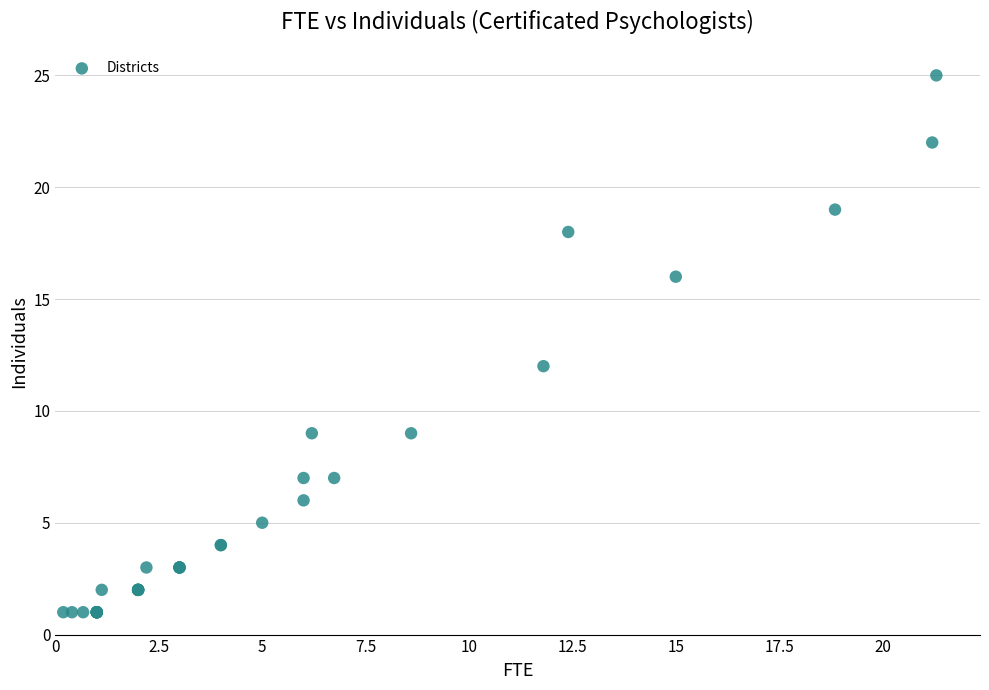

What Y value in the scatter plot is closest to 13?

12